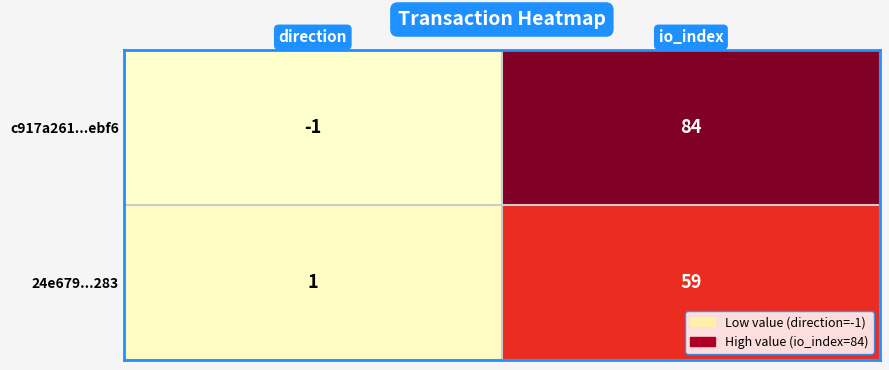

How many categories are shown in the chart?

2